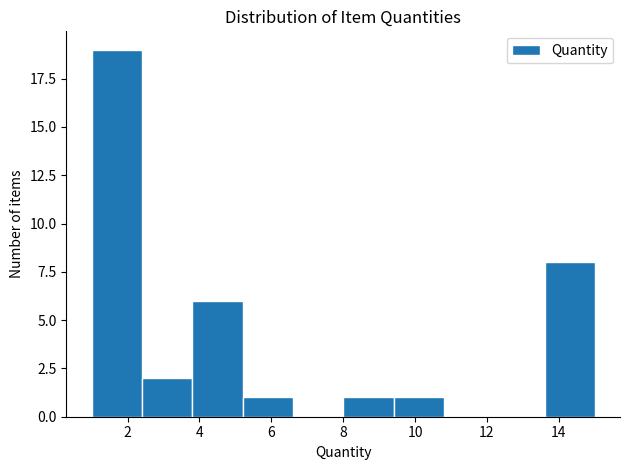

What is the height of the bar covering 3.8 to 5.2 on the x-axis? The values are not printed on the chart, so give them approximately, as read against the axis.

6